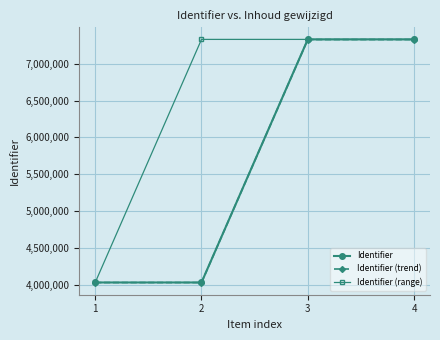

At how many categories does at least one series exceed 4795463?

3